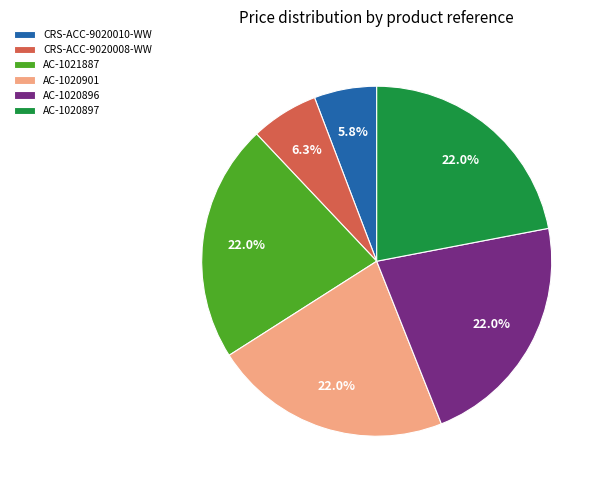

What percentage is NOT represented by AC-1020896?

78.0%